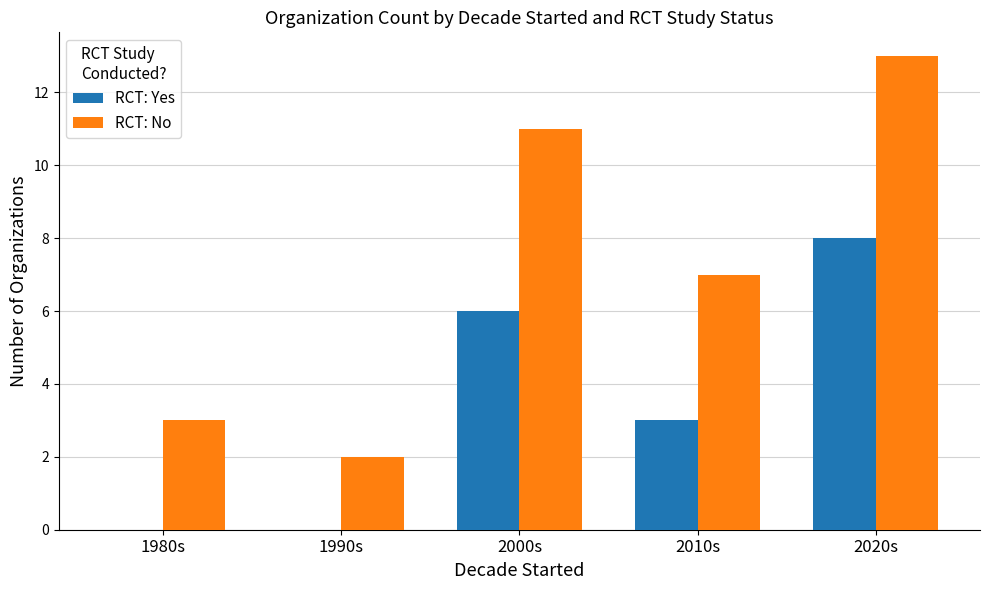

Where is RCT: No nearest to the value 7?

2010s